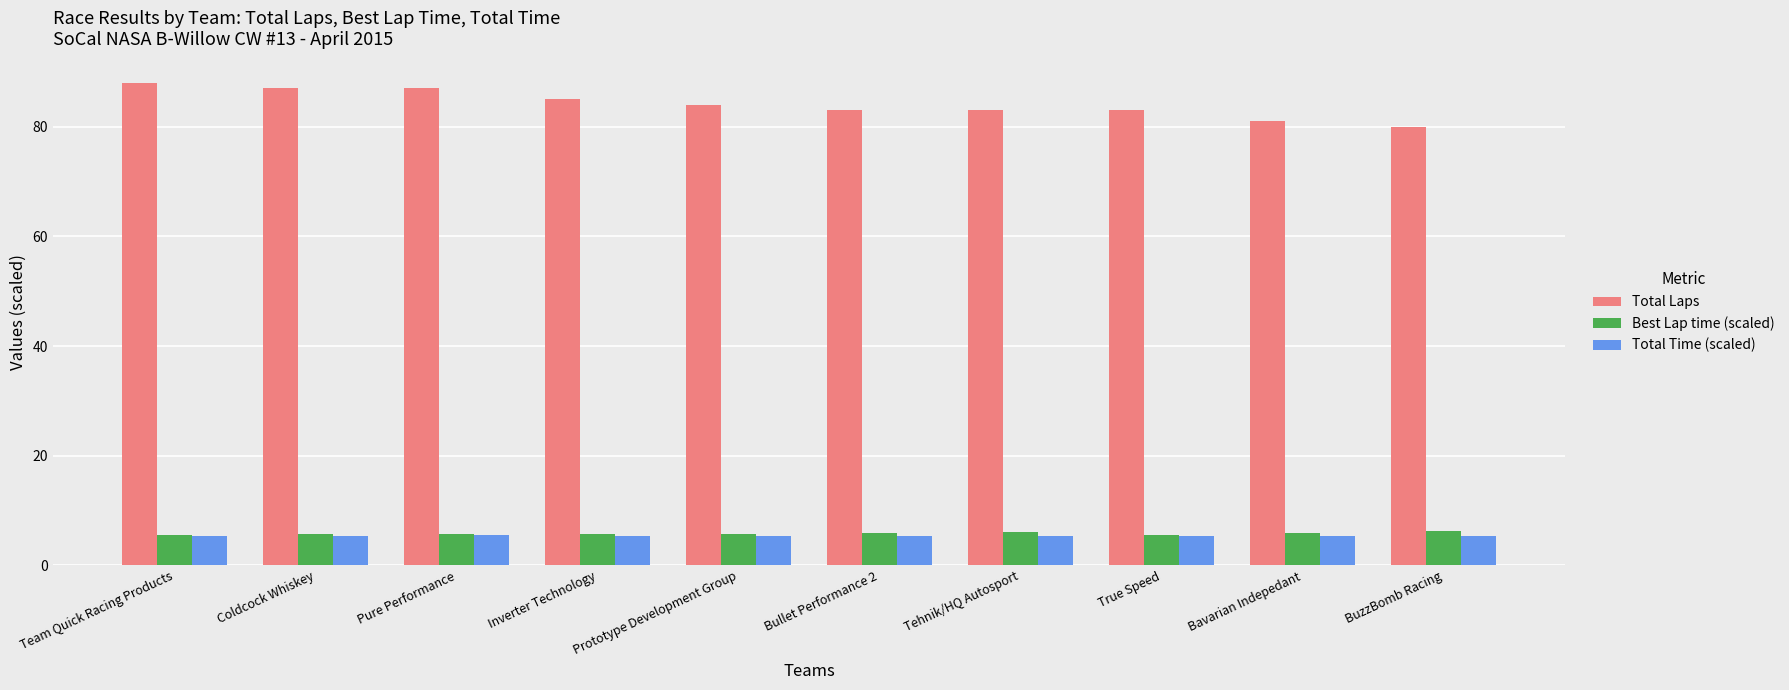

What is the total value across all series at Bavarian Indepedant?

92.3